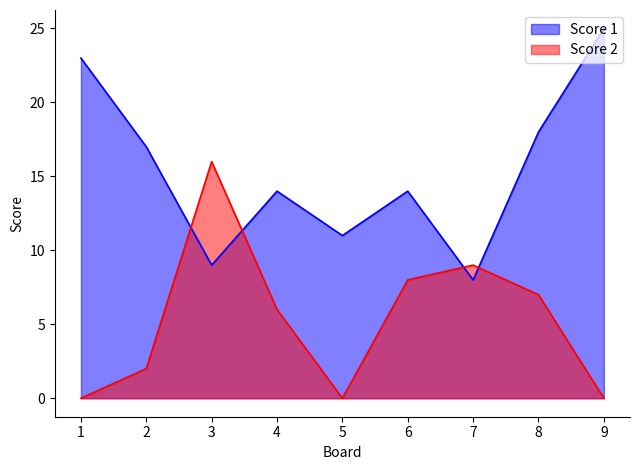

What is the difference between the maximum and second lowest values in the Score 2 series?

16